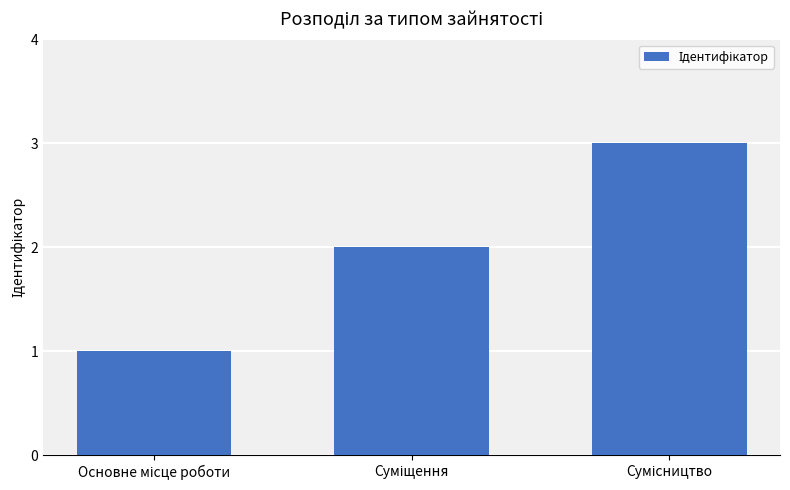

Does the chart contain any negative values?

No